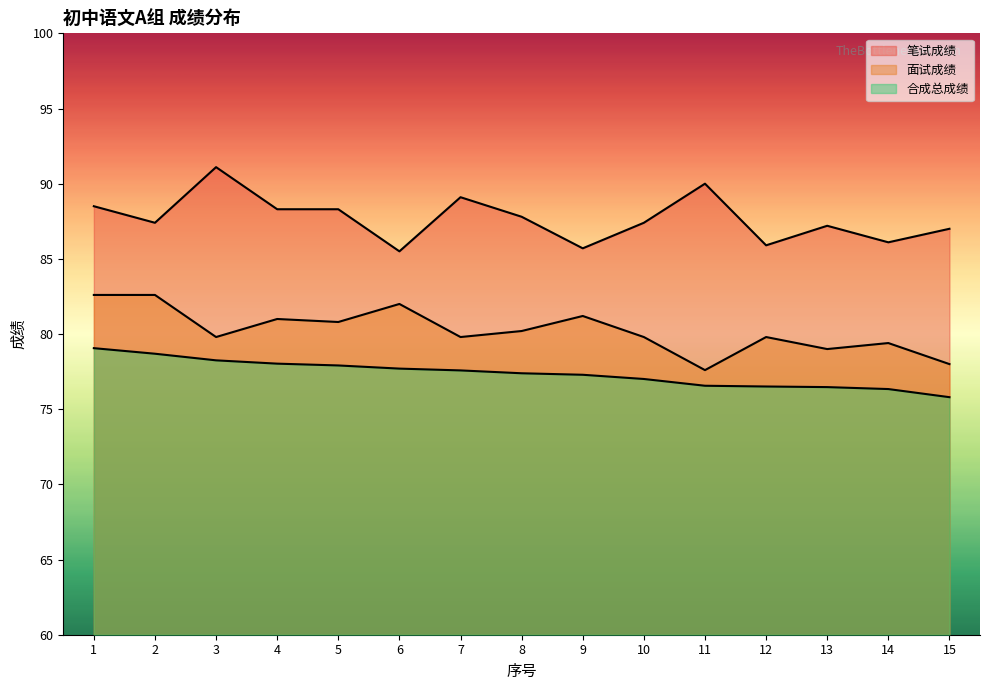

What value does the 笔试成绩 series have at 13?

87.2